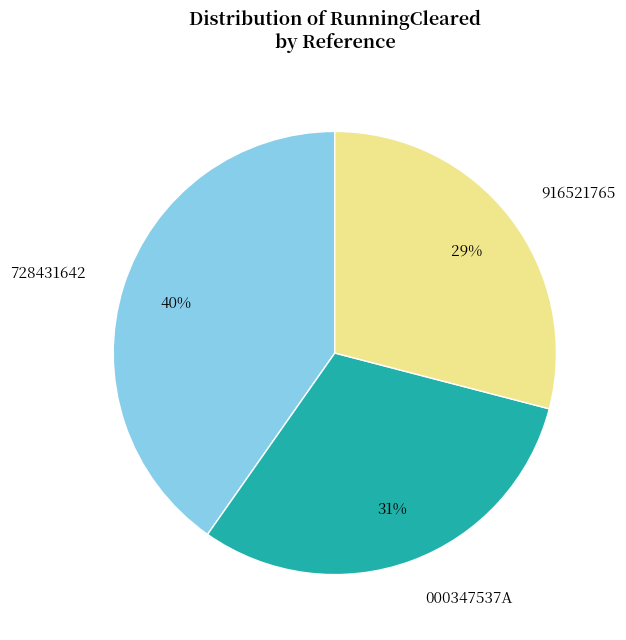

To the nearest percent, what is the difference between the largest and smallest slice percentages?

11%